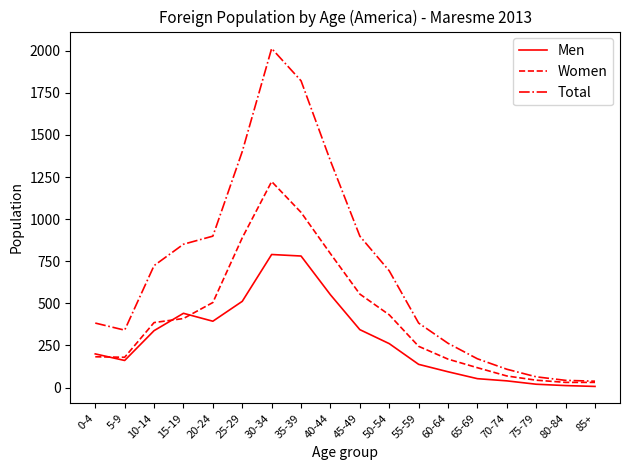

Which category has the highest value across all series?

30-34